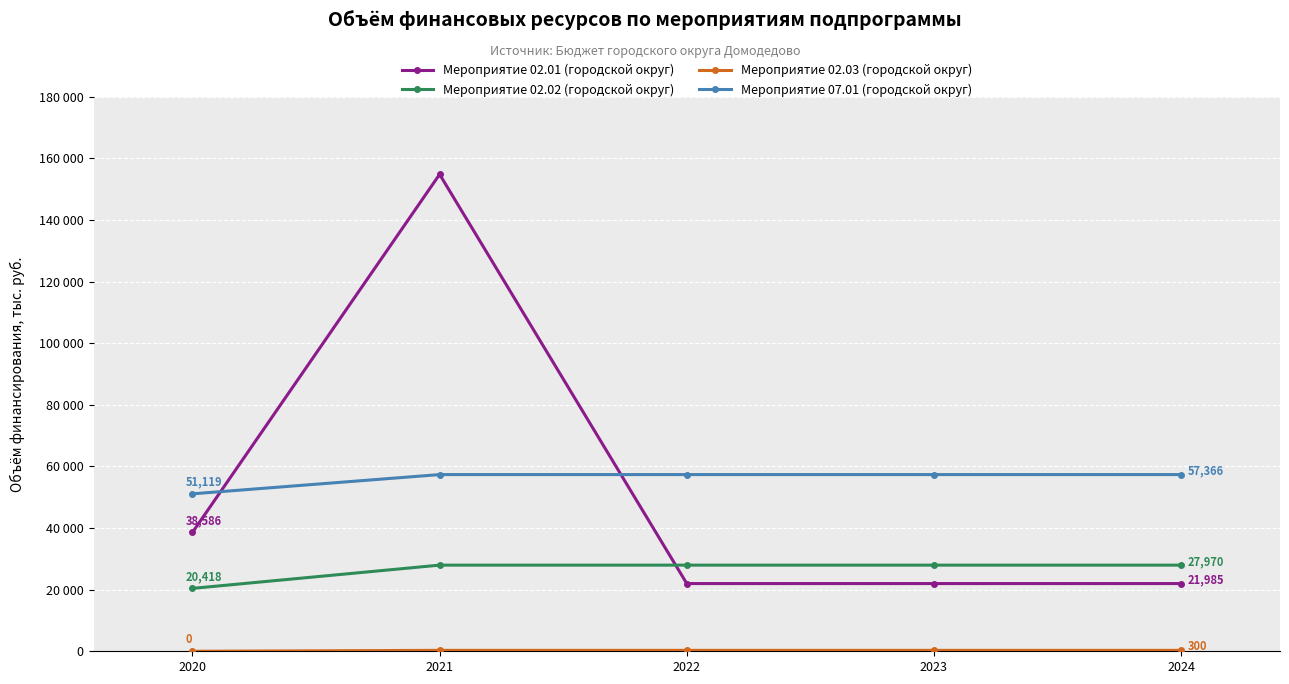

Which series changed the most between 2020 and 2023?

Мероприятие 02.01 (городской округ)